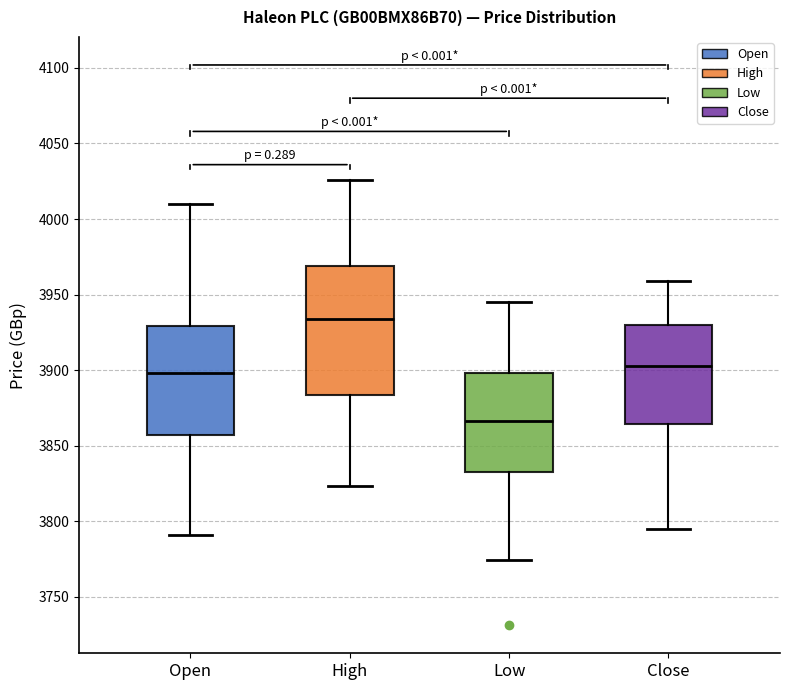

Reading left to right, read every box against the y-axis: the position of its median line, the range the box covers, and the ends of its whiskers. The values are not printed on the chart, so give them approximately, as read against the axis.

Open: median 3900, box 3855 to 3930, whiskers 3790 to 4010
High: median 3935, box 3885 to 3970, whiskers 3825 to 4025
Low: median 3865, box 3835 to 3900, whiskers 3775 to 3945
Close: median 3905, box 3865 to 3930, whiskers 3795 to 3960